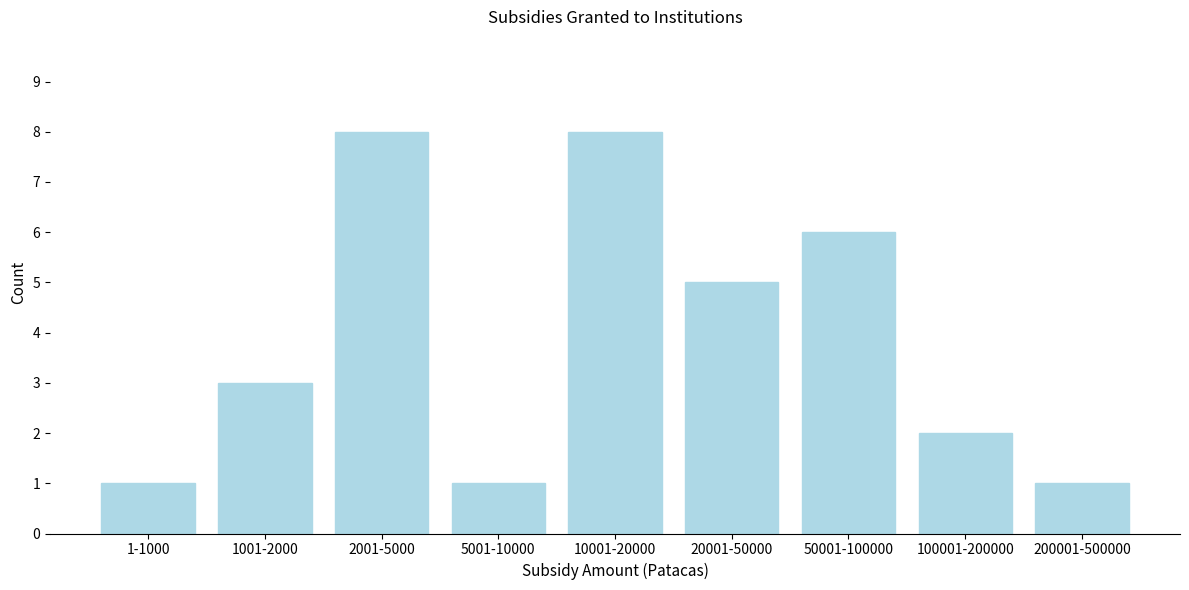

Reading right to left, what are all the values shown in this chart?

1	2	6	5	8	1	8	3	1